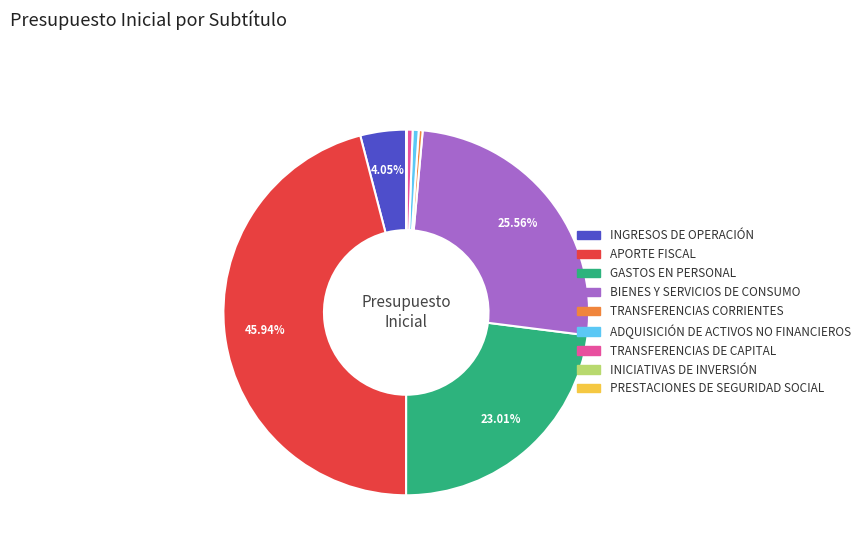

Is TRANSFERENCIAS DE CAPITAL the majority of the pie?

No